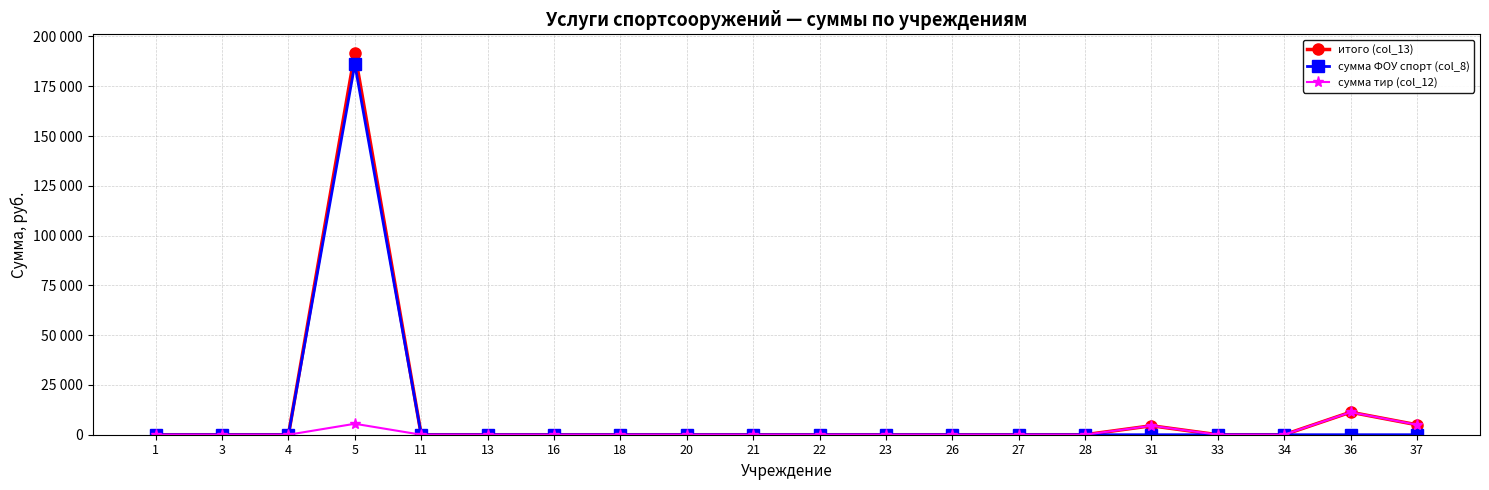

Between 26 and 27, which is larger?

26